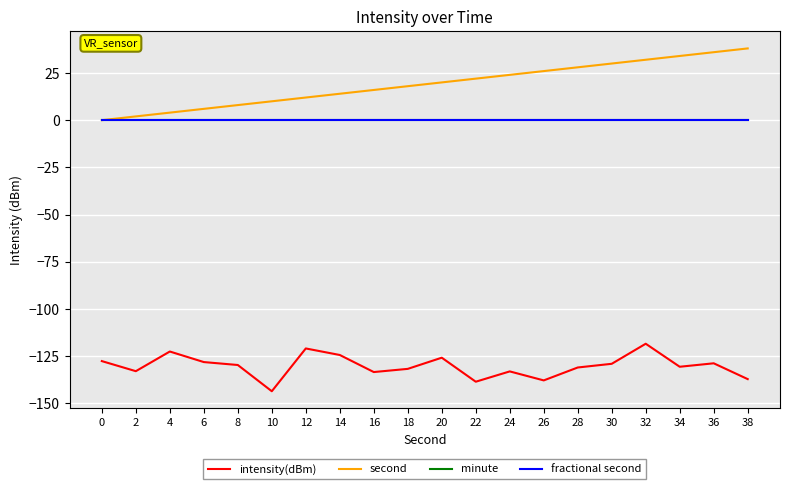

Does the chart have visible grid lines?

Yes